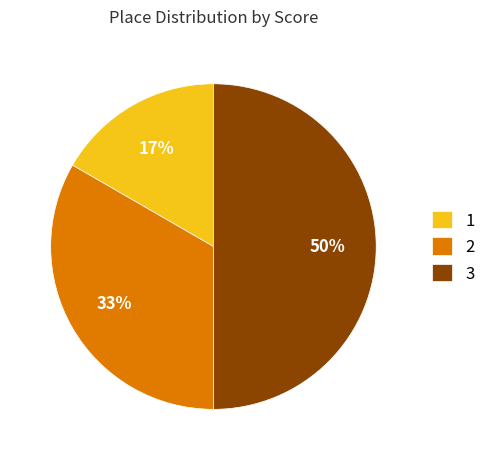

Between 1 and 2, which is larger?

2